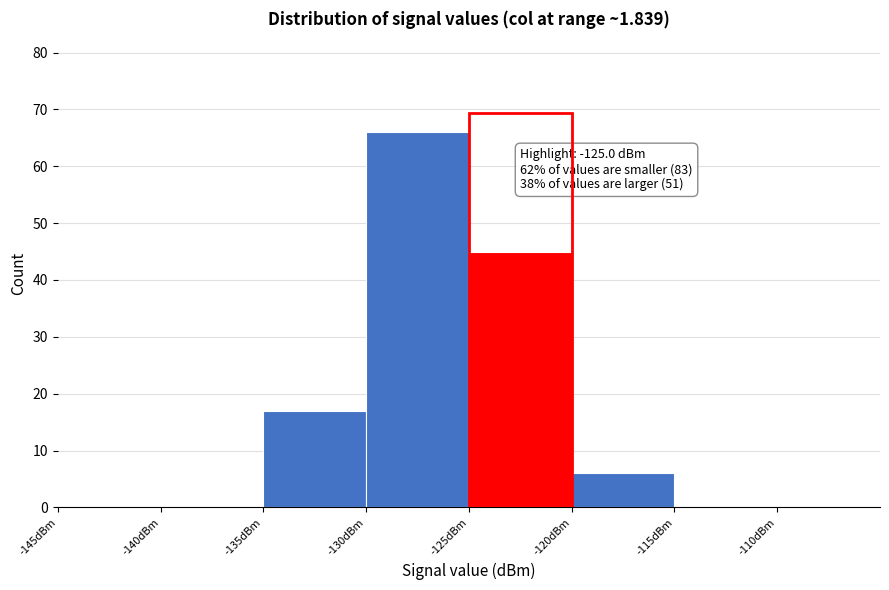

Which range on the x-axis has the tallest bar?

-130 to -125